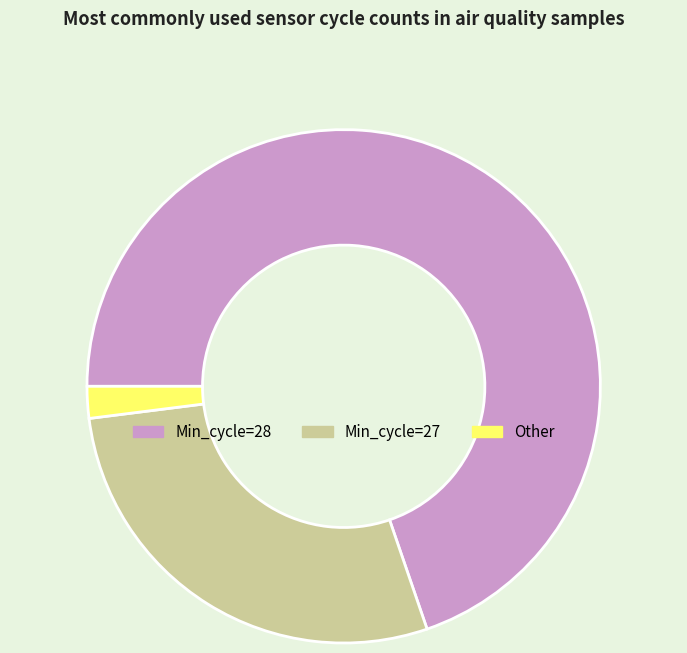

Does any single category account for the majority?

Yes